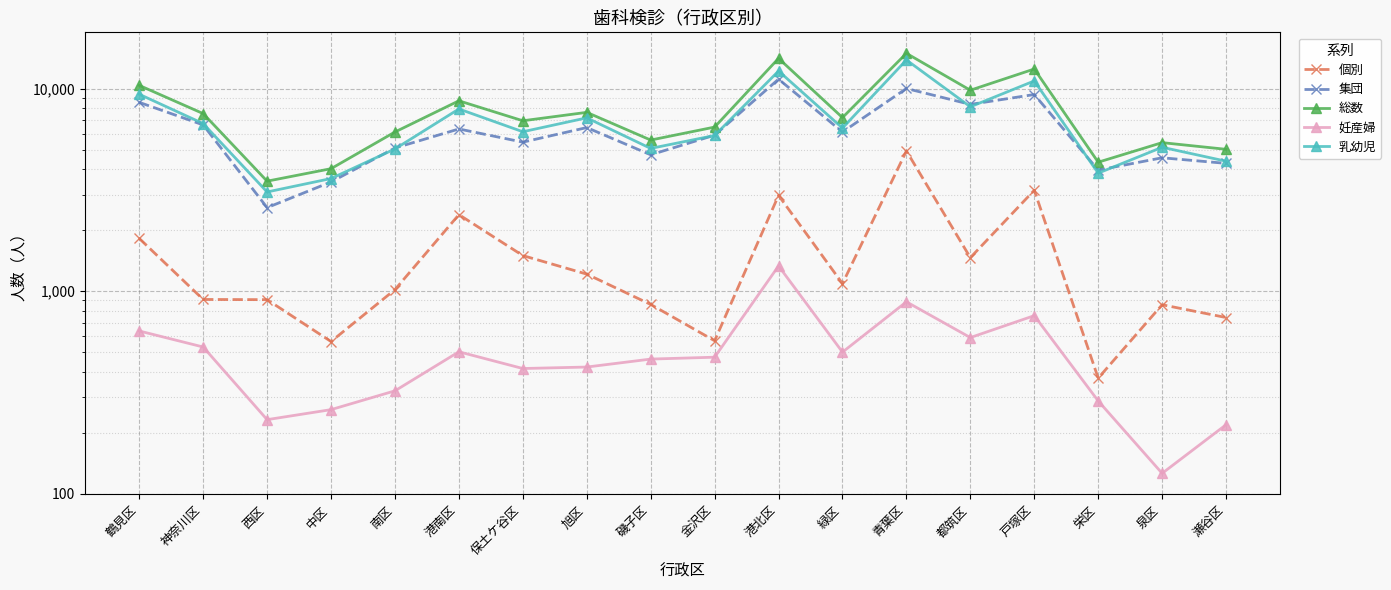

Is this an area chart (filled region under the line)?

No